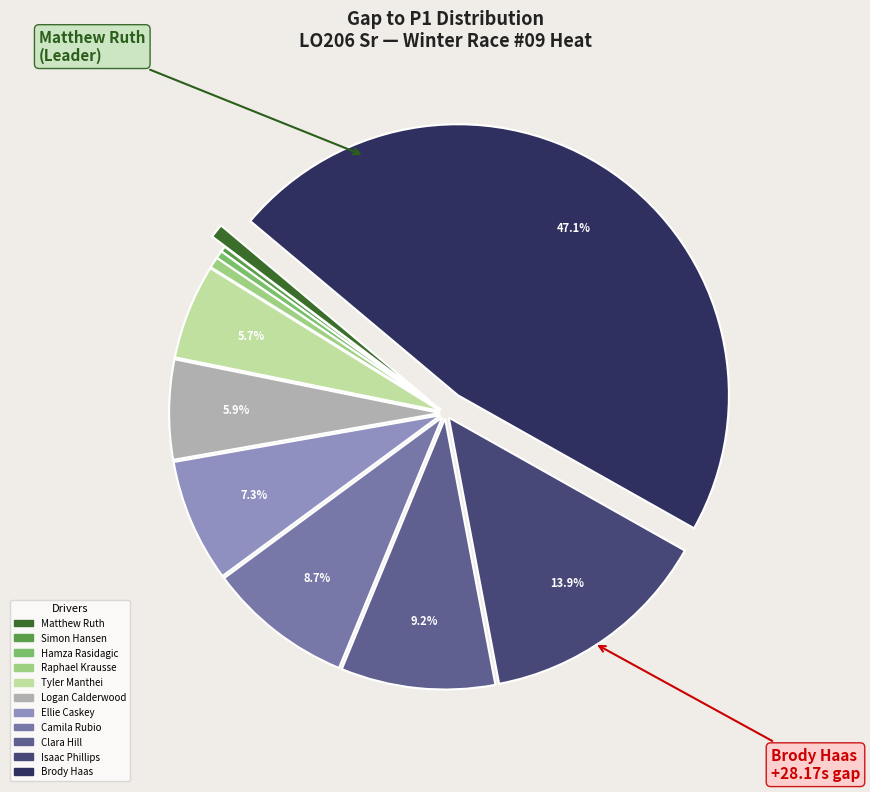

To the nearest percent, what is the difference between the Clara Hill and Tyler Manthei slice percentages?

4%